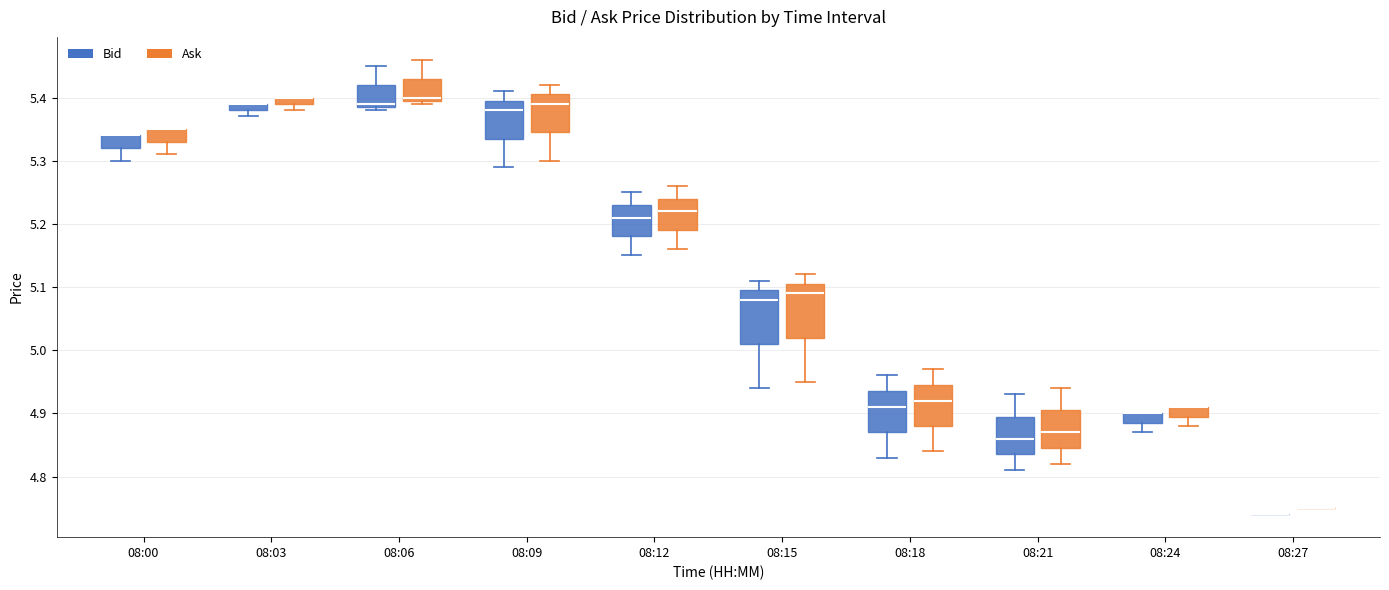

Where is the lower edge of the box for 08:15 (Ask) on the y-axis? The values are not printed on the chart, so give them approximately, as read against the axis.

5.02